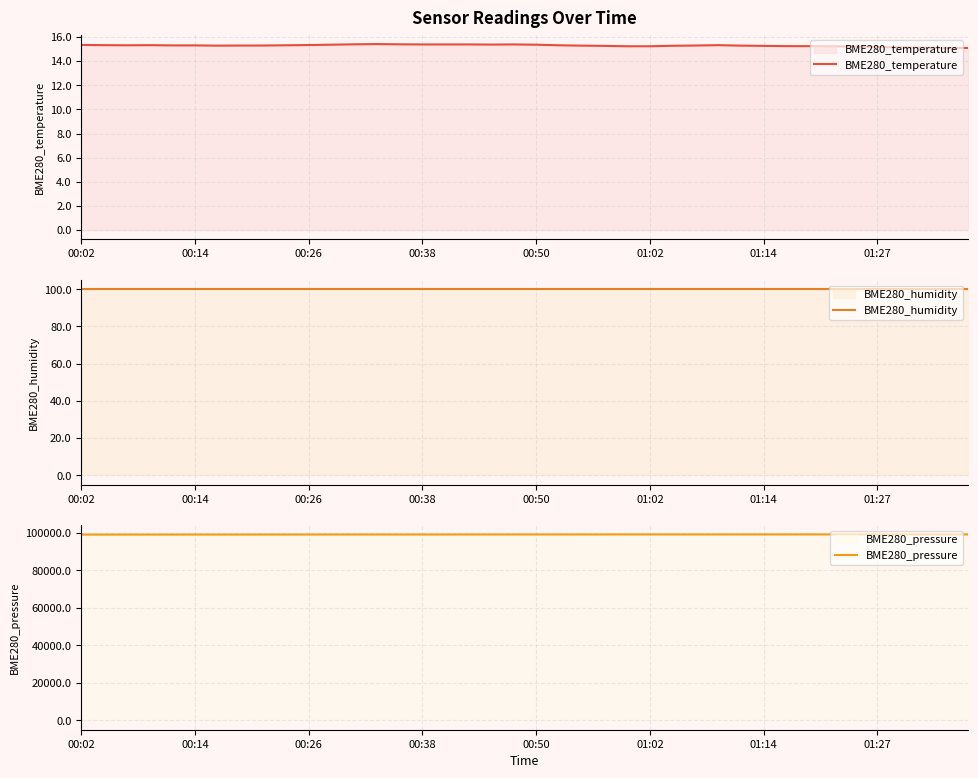

The BME280_pressure series shows 33048.6 at 01:14. True or false?

False